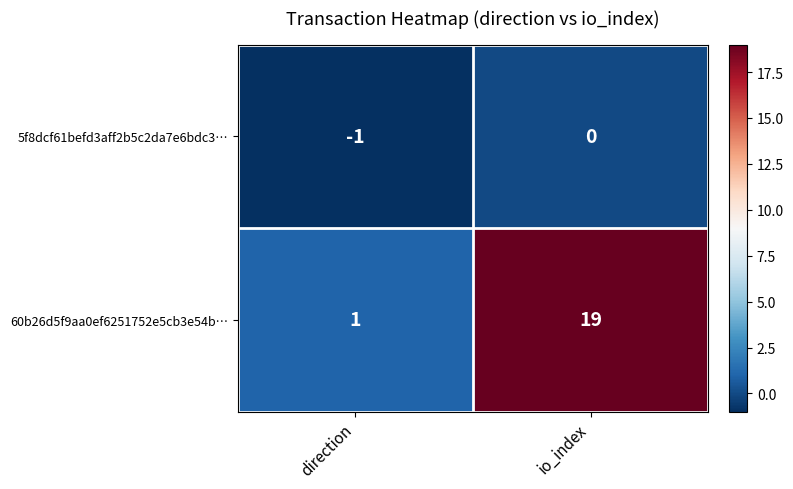

What is the spread (max minus min) of values at io_index?

19